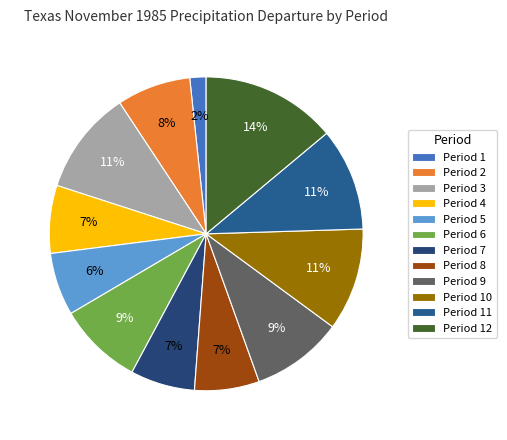

What is the change in value from Period 2 to Period 7?

-0.3